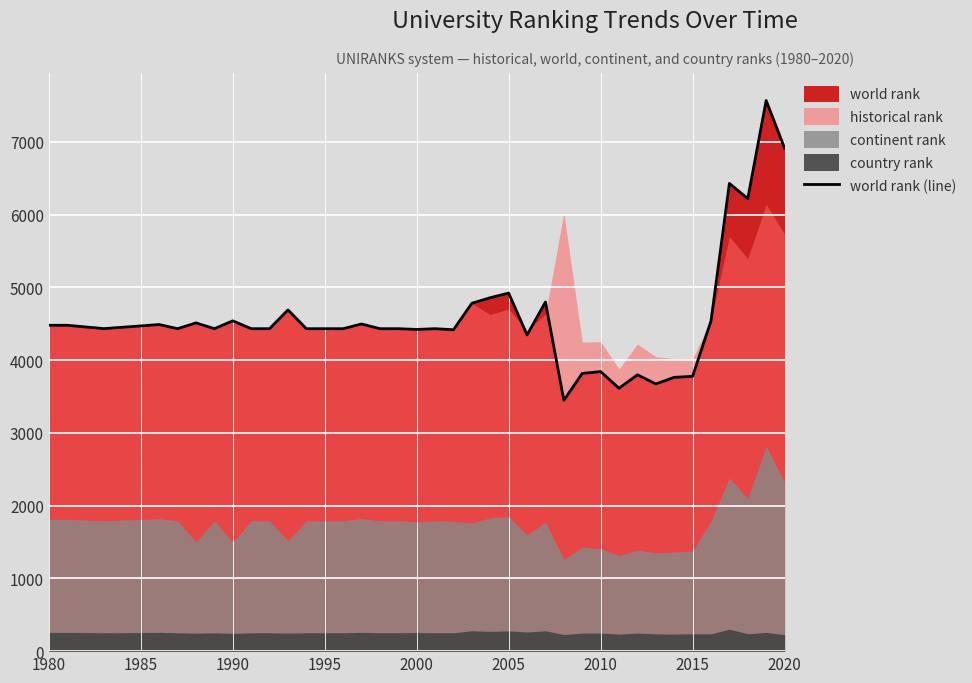

True or false: there are more than 0 points higher than both neighbors.

True